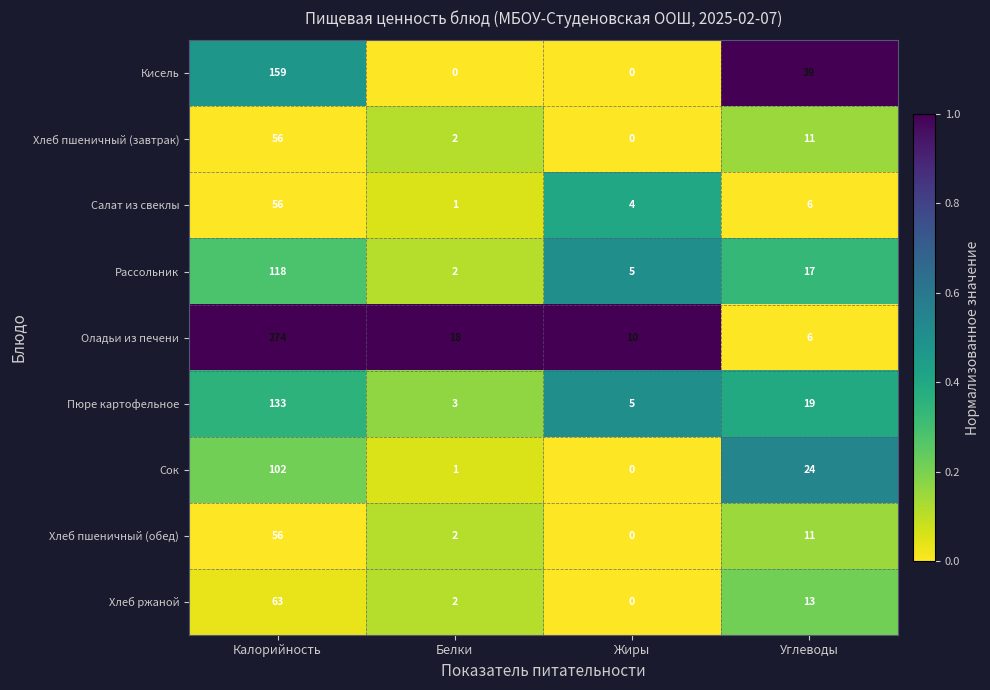

How many series are shown in this chart?

9